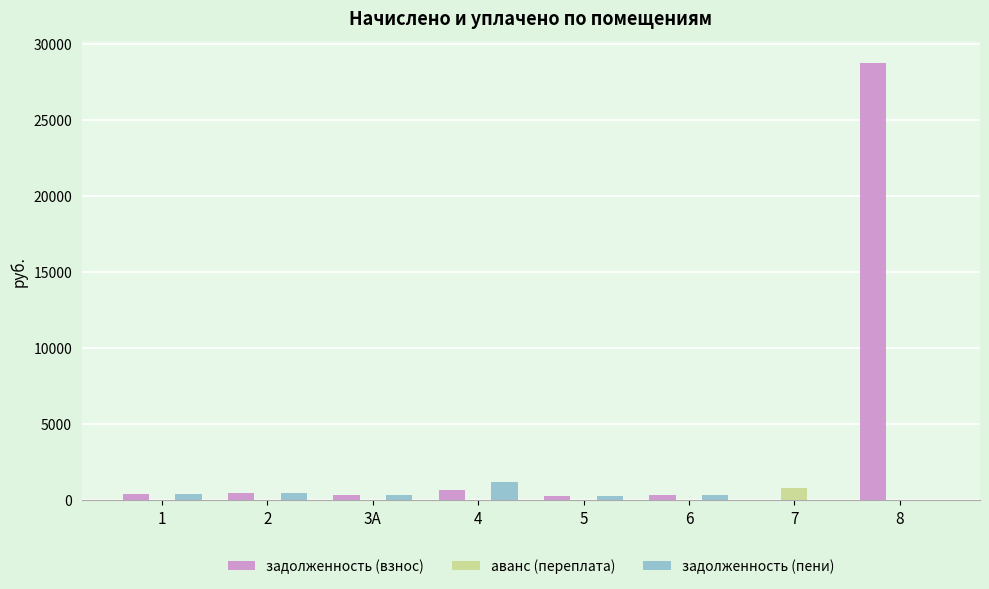

How many groups of bars are there?

8